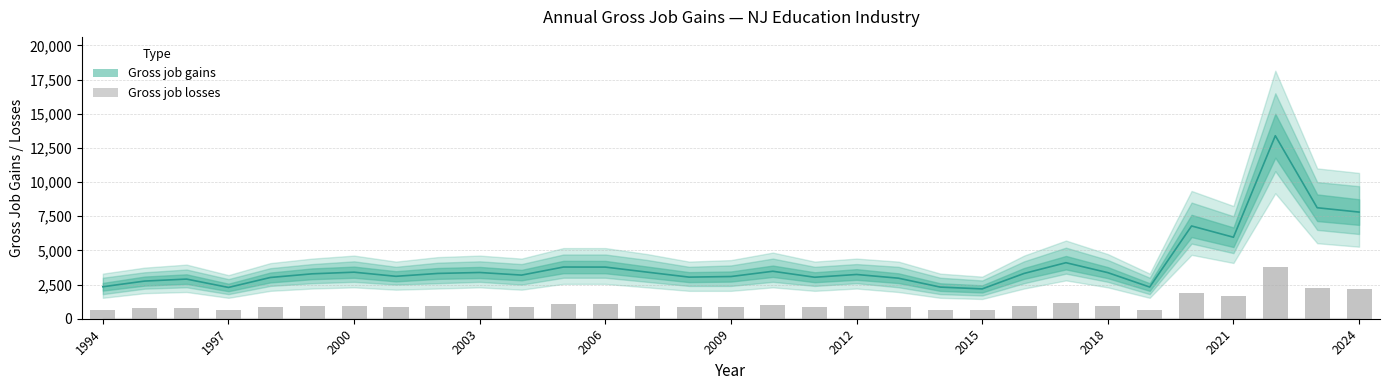

Does the chart contain stacked bars?

No